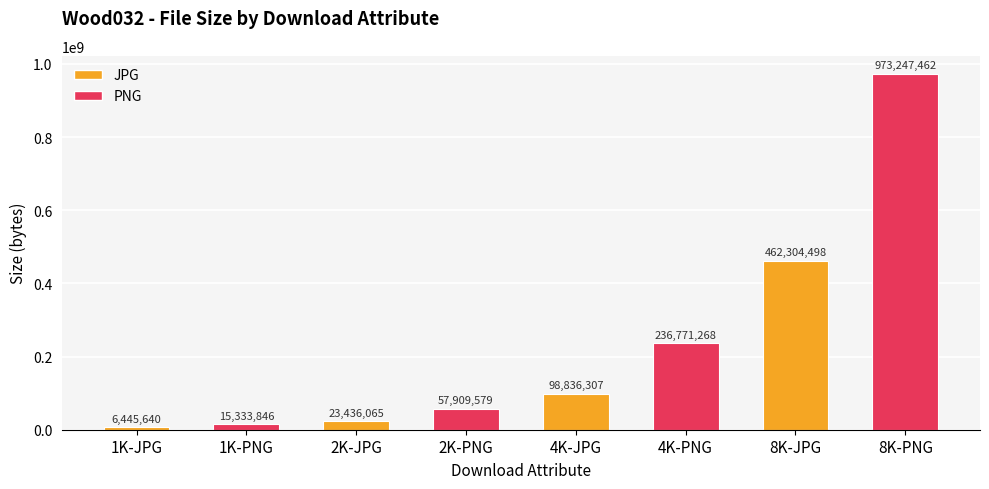

How many data points are less than 98836307?

4